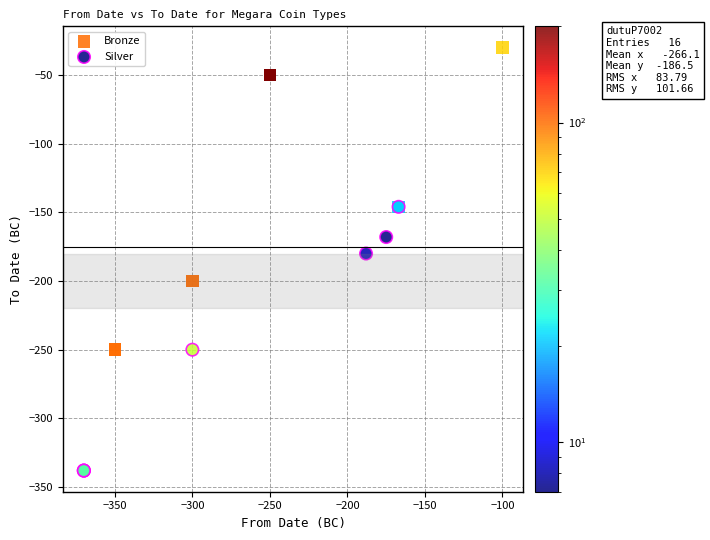

Which series reaches the minimum Y coordinate?

Silver